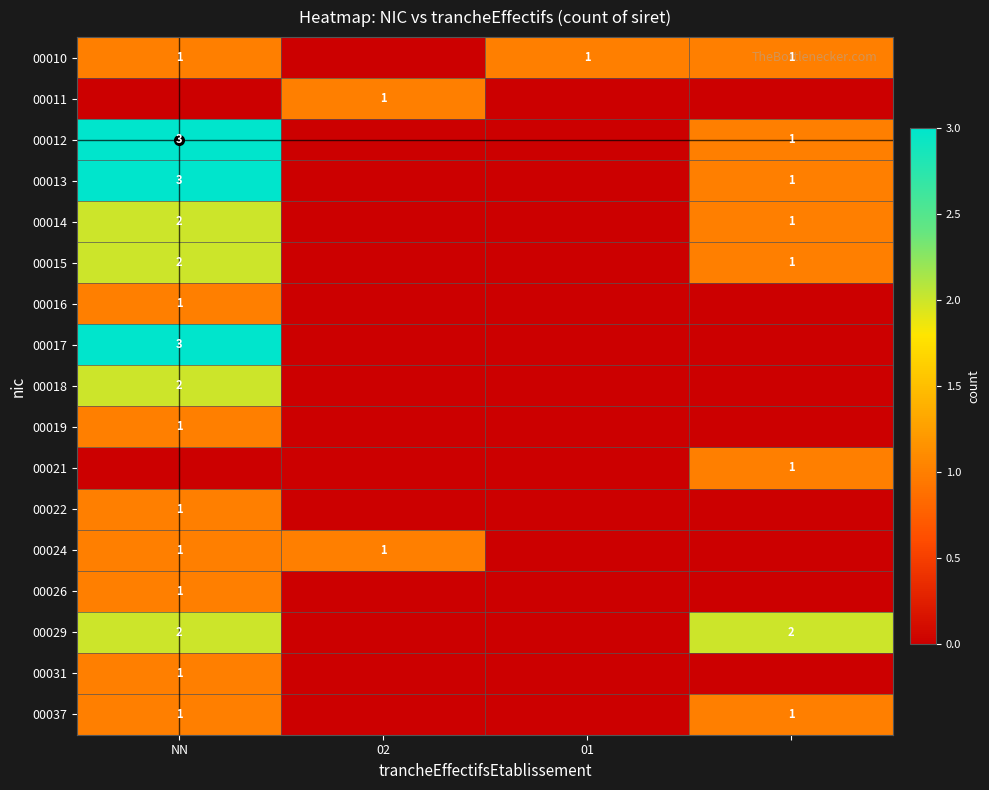

Is the value of 00012 at NN greater than the value of 00011 at 02?

Yes